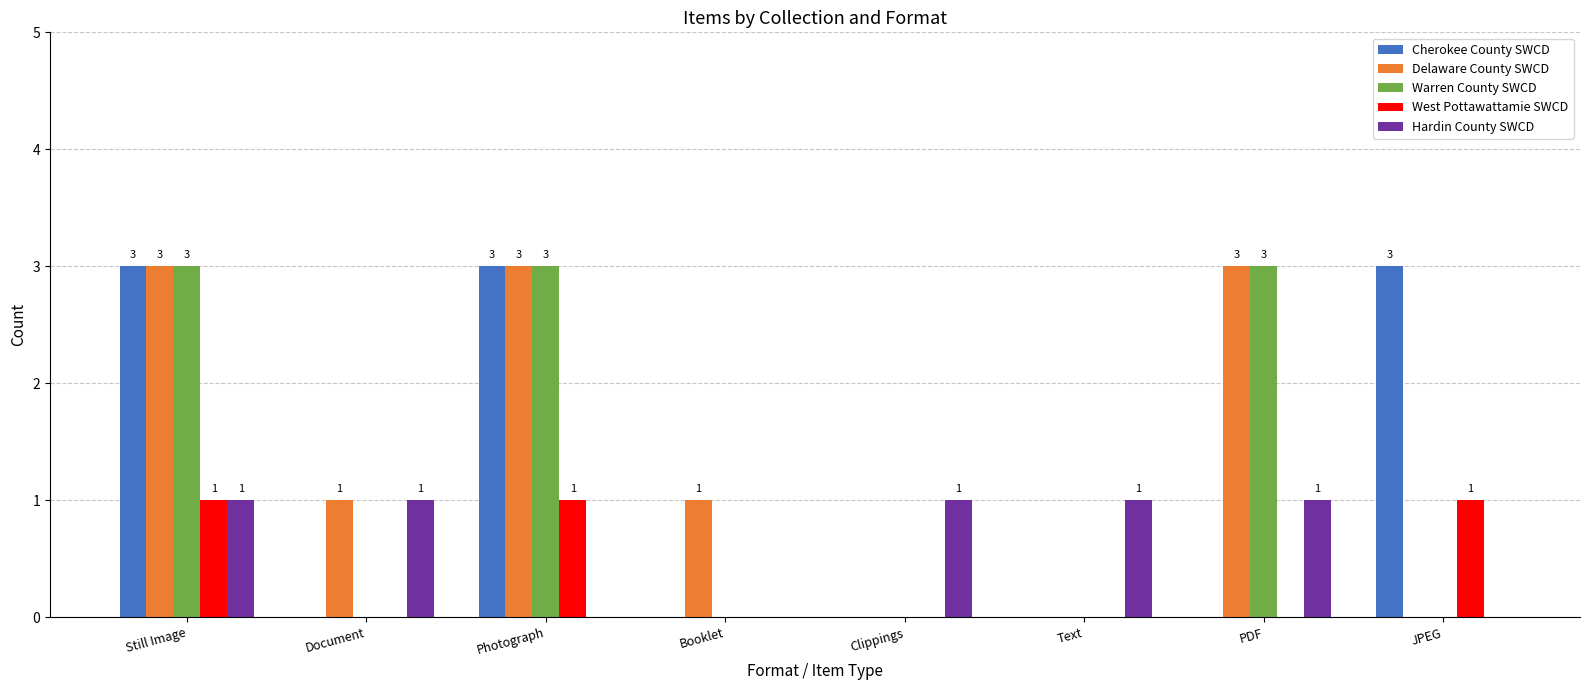

What is the greatest value displayed?

3